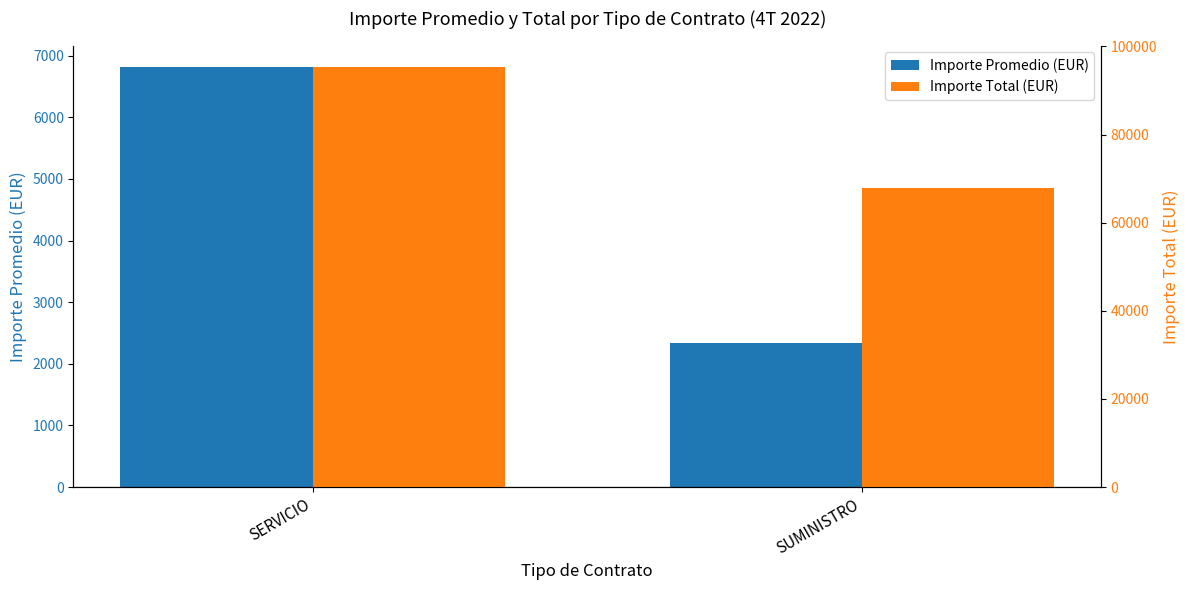

Is the value of Importe Total (EUR) at SUMINISTRO greater than the value of Importe Promedio (EUR) at SERVICIO?

Yes